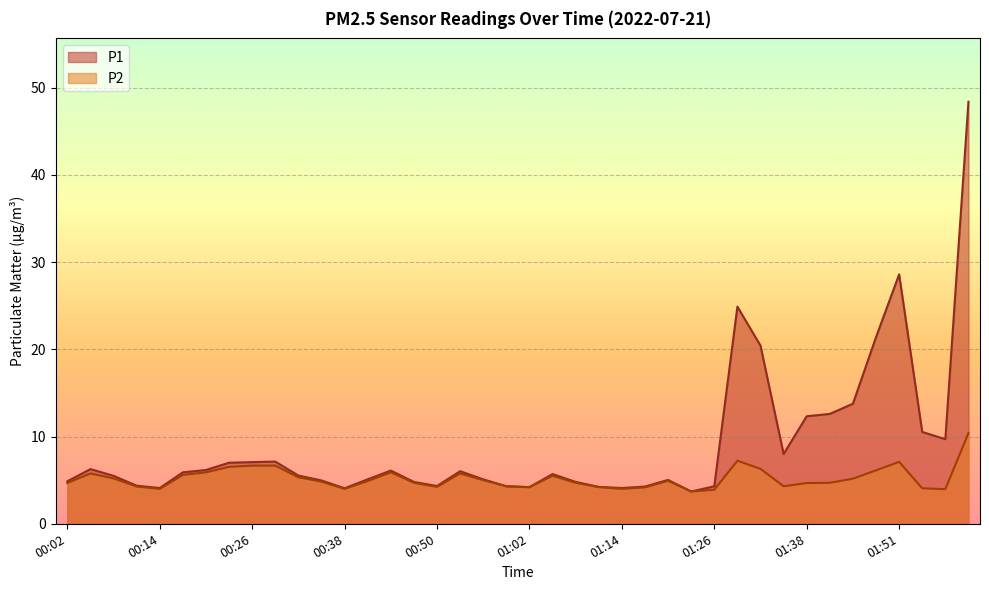

What is the sum of the P1 values at 00:23 and 01:14?

11.1